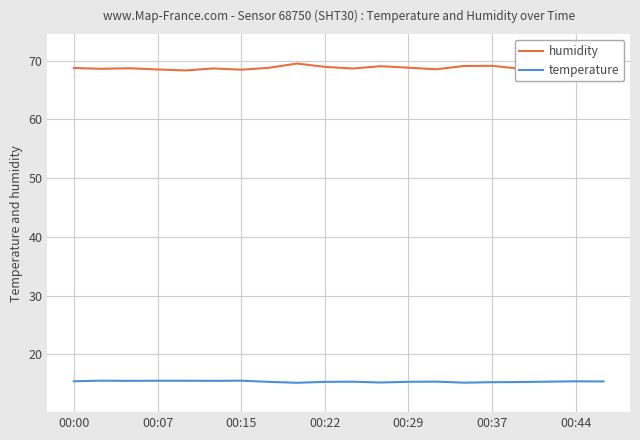

Which series has the largest total across all categories?

humidity